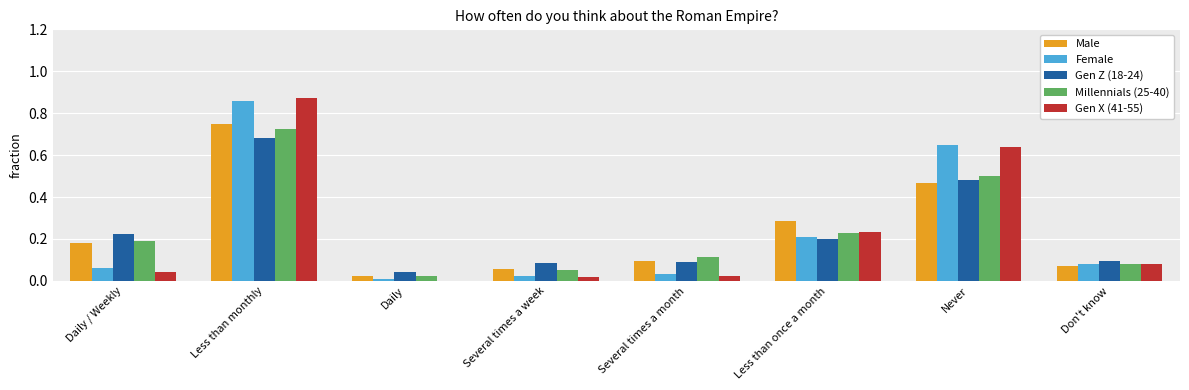

Which series has the widest spread of values?

Gen X (41-55)